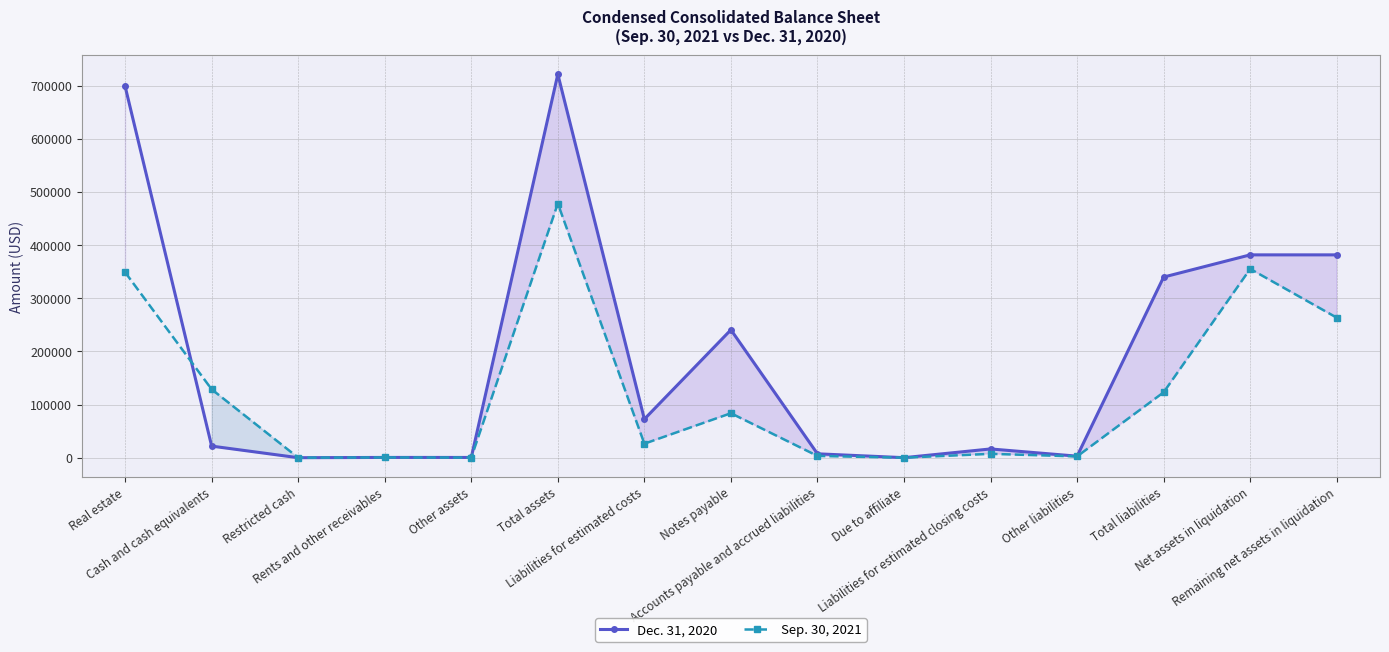

Does the chart have visible grid lines?

Yes